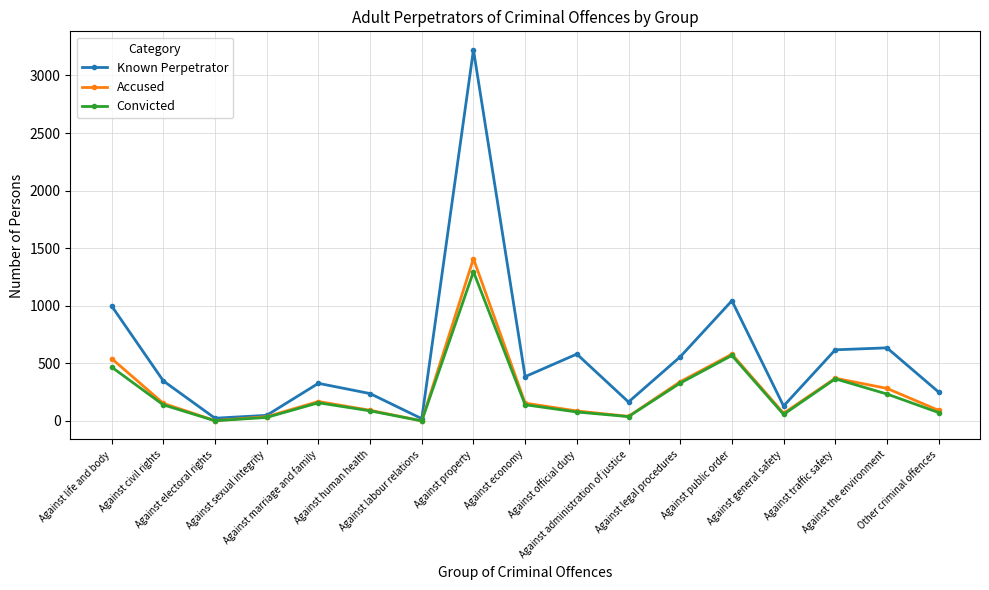

Which series has the largest total across all categories?

Known Perpetrator